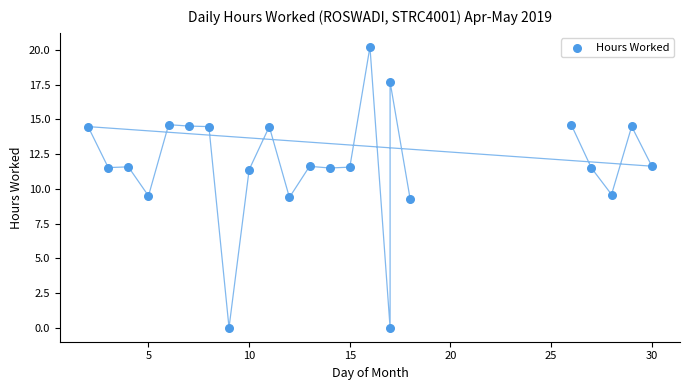

What is the range of Y values (max minus min)?

20.2